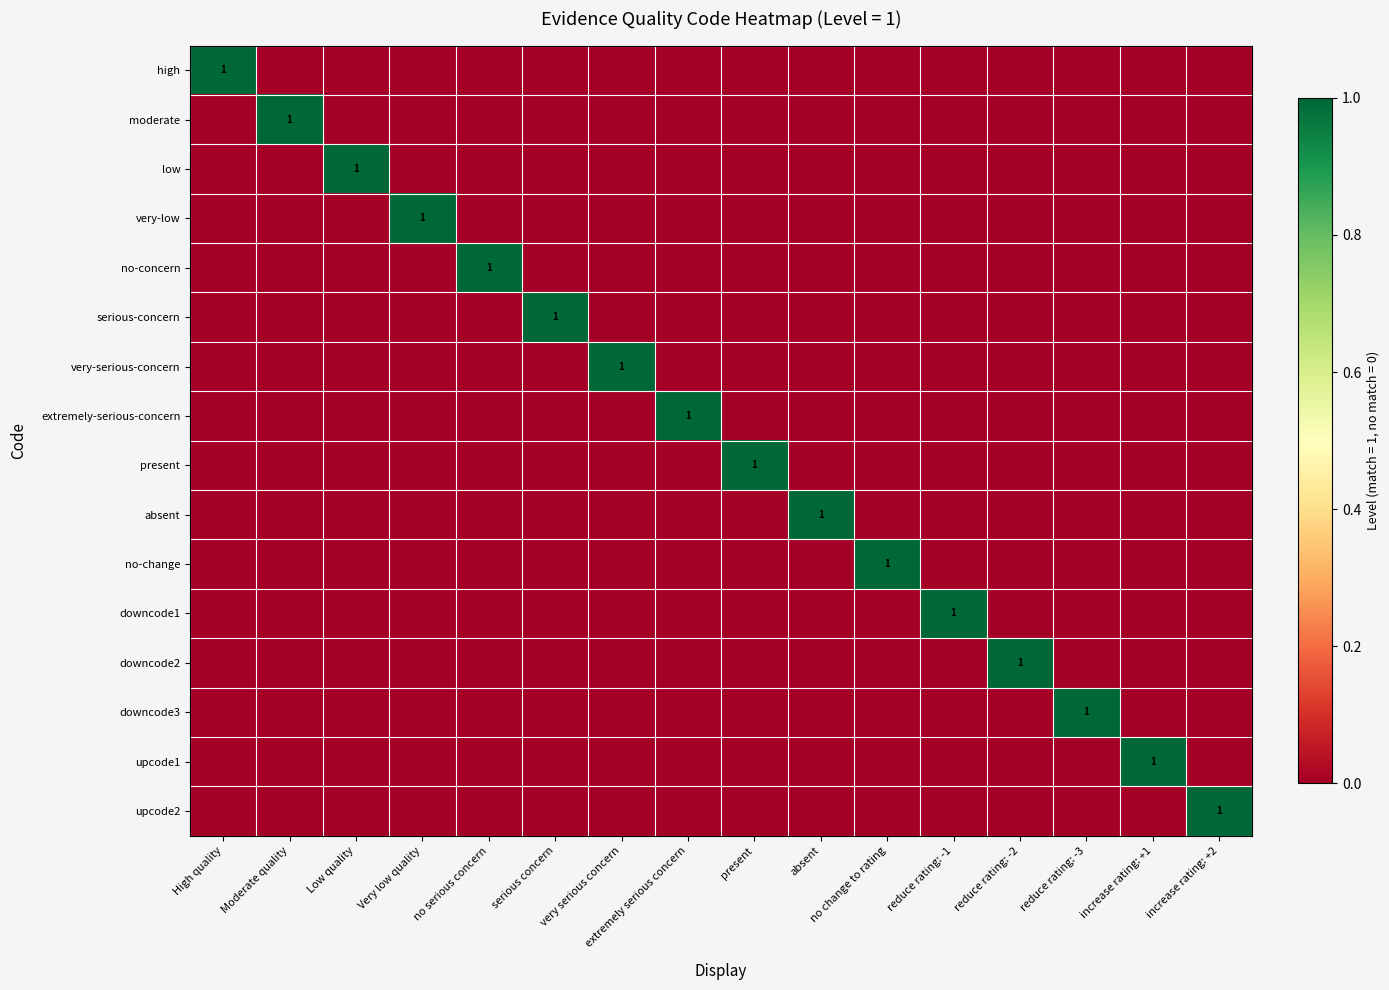

The very-serious-concern series shows 1 at very serious concern. True or false?

True